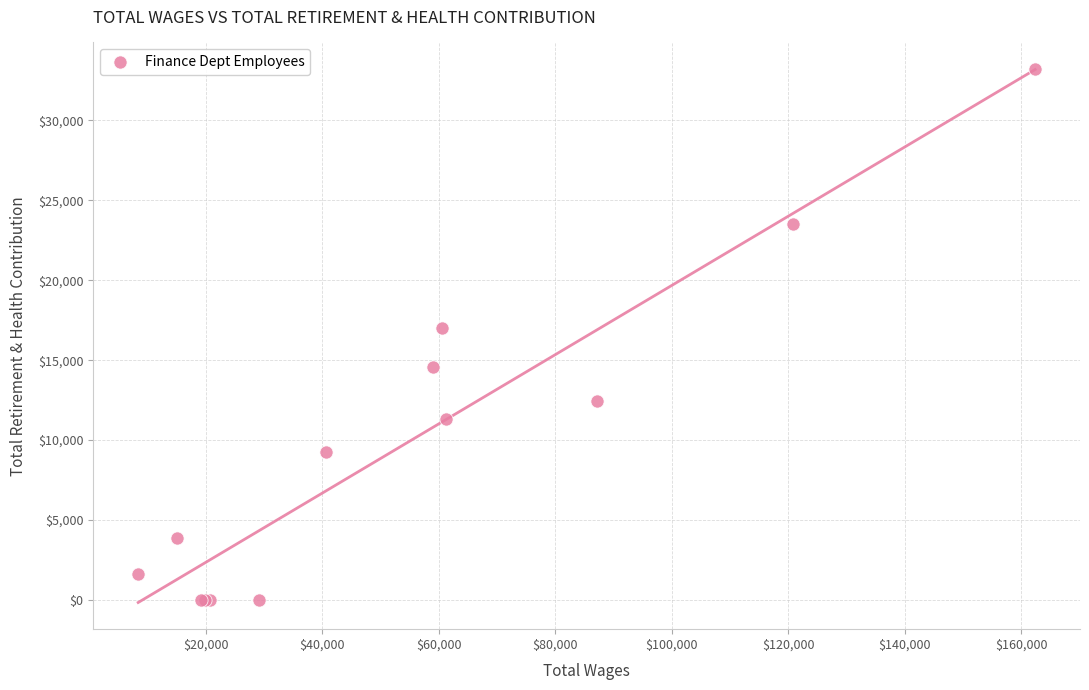

What Y value in the scatter plot is closest to 16604?

16983